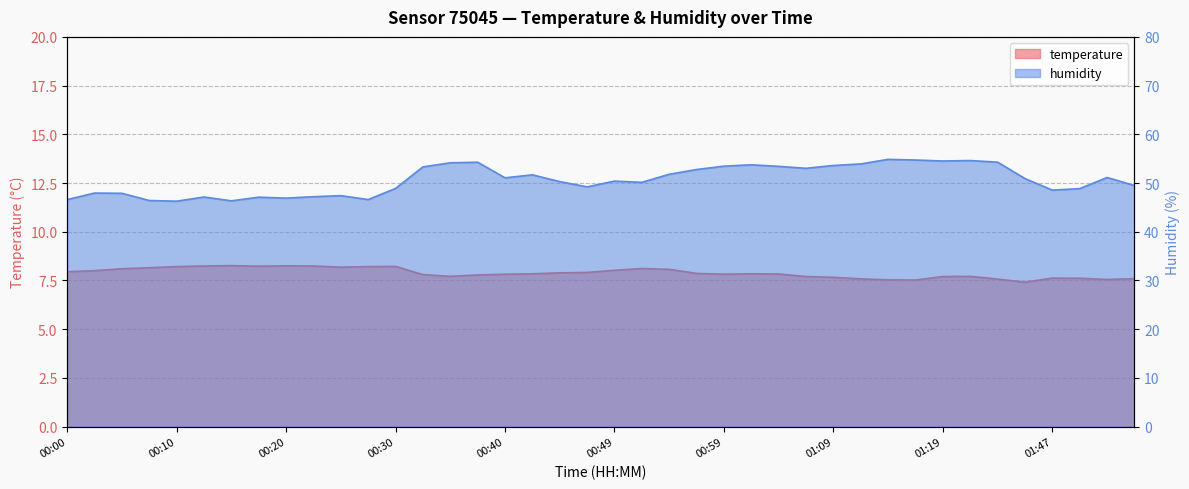

What is the total value across all series at 00:00?

54.5